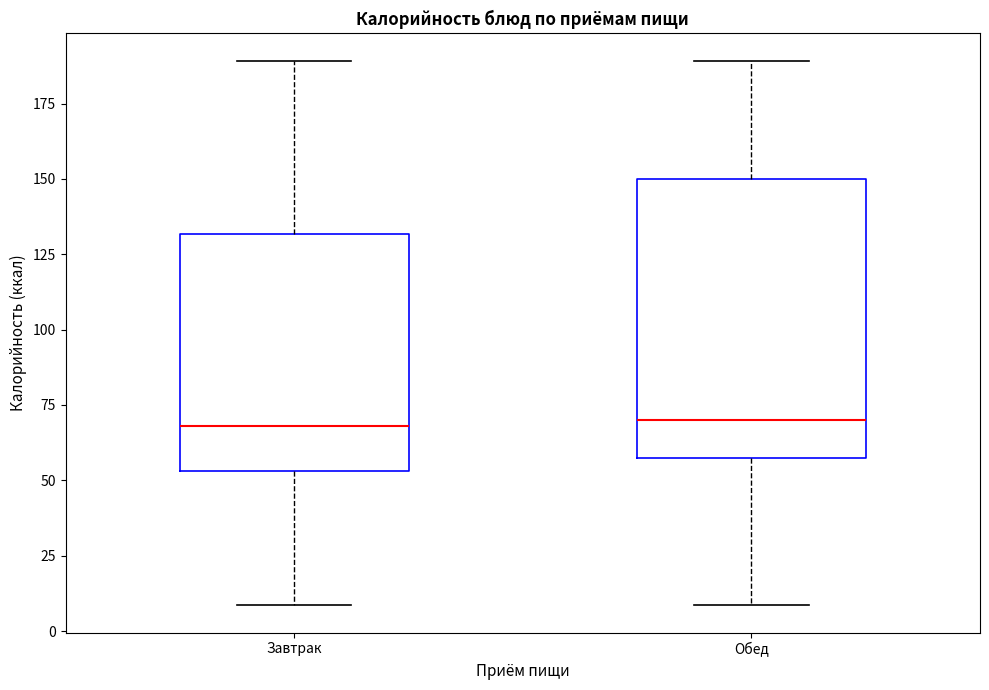

Reading left to right, transcribe this box plot: for each box, give where its median line is, the range the box spans, and where its two whiskers end, as read against the y-axis. The values are not printed on the chart, so give them approximately, as read against the axis.

Завтрак: median 70, box 55 to 130, whiskers 10 to 190
Обед: median 70, box 60 to 150, whiskers 10 to 190